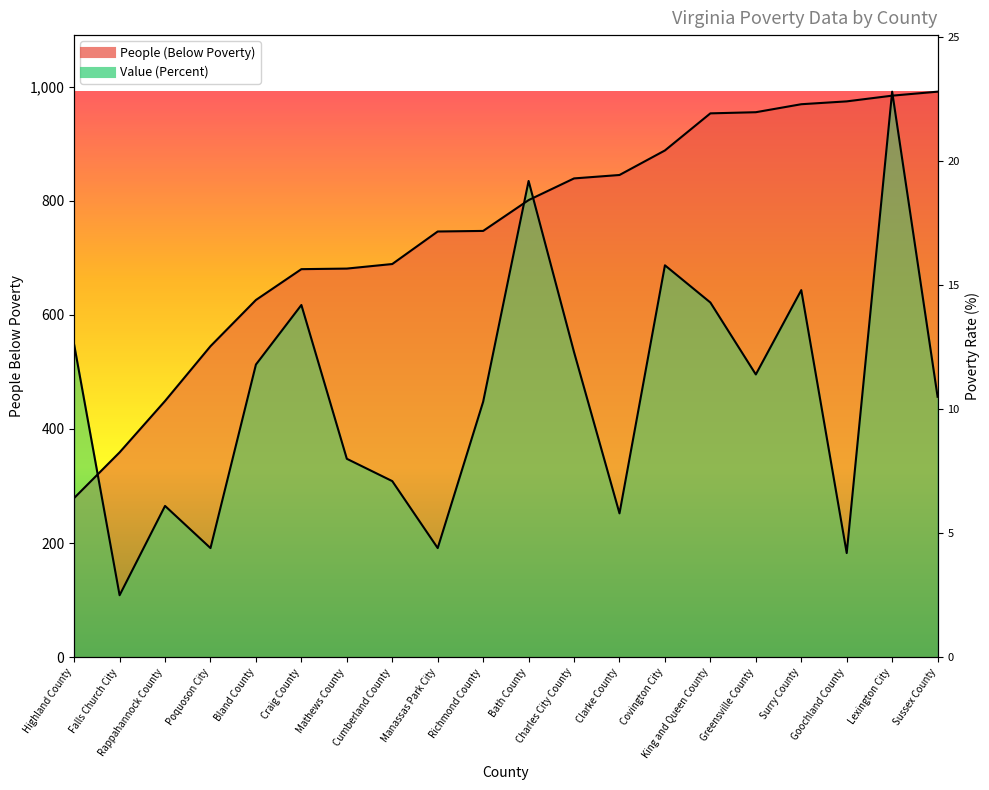

What position from the right is Charles City County?

9